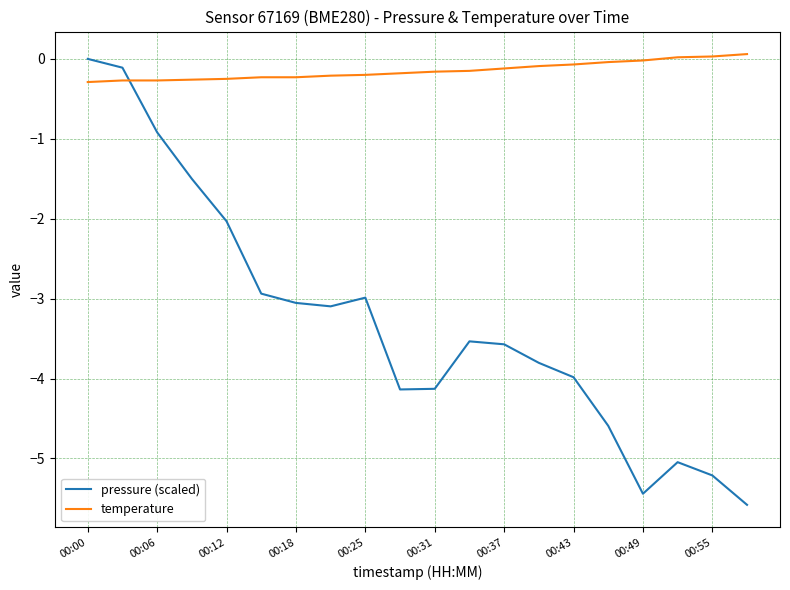

Rank the series by their average value, from lowest to highest.

pressure (scaled), temperature